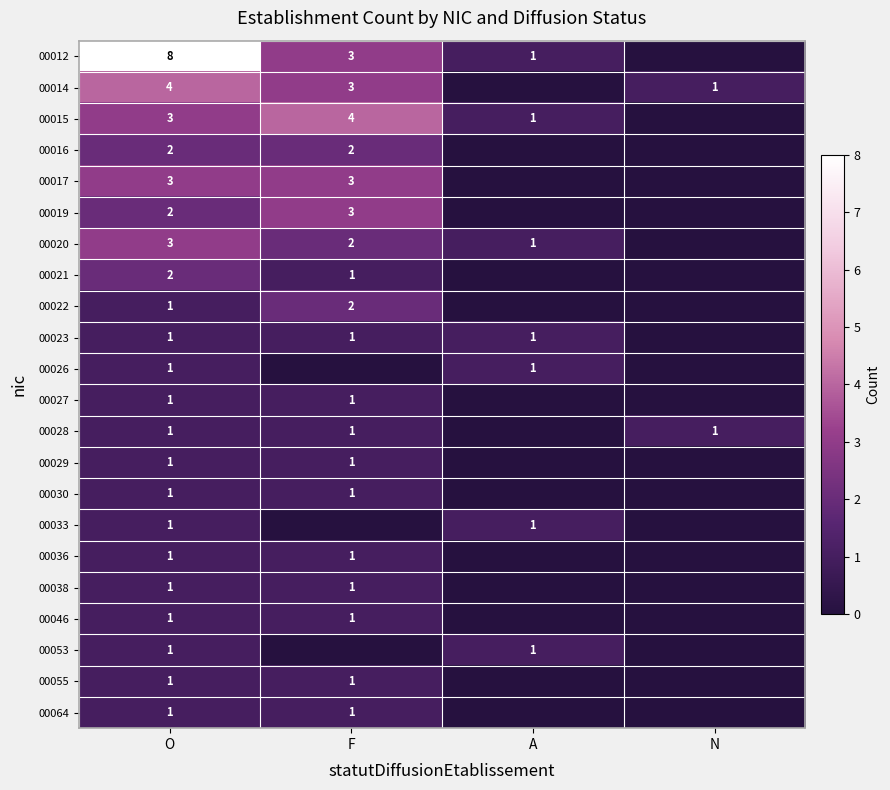

Between A and N, which is larger?

A